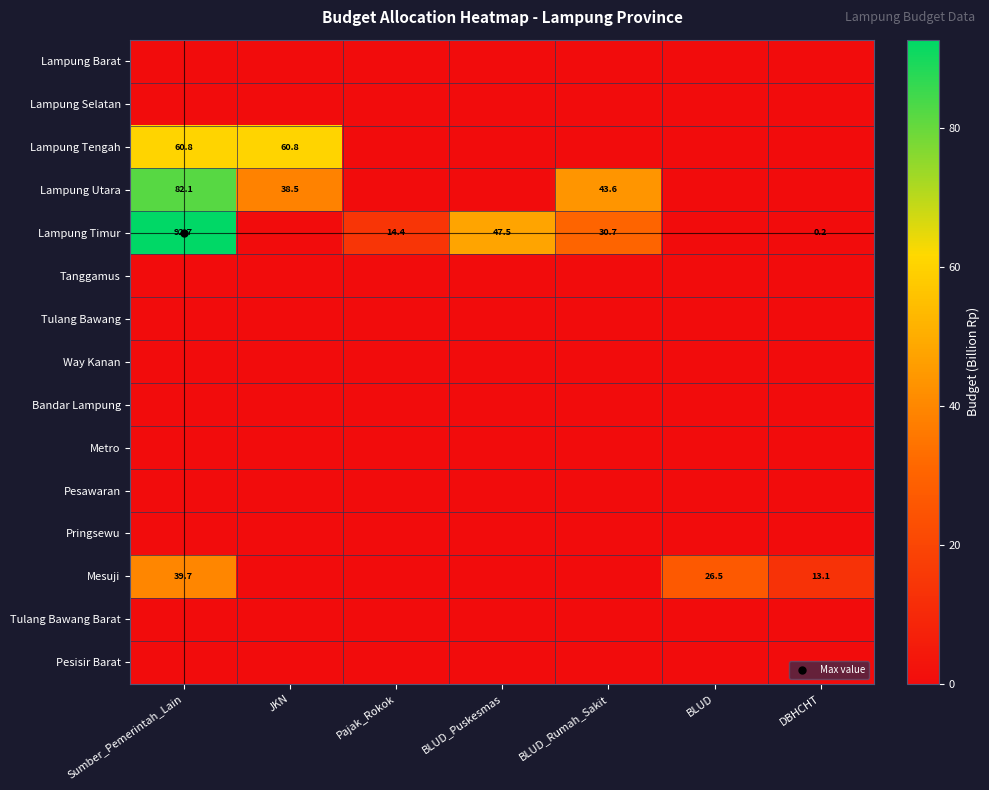

What is the spread (max minus min) of values at BLUD_Puskesmas?

47.5